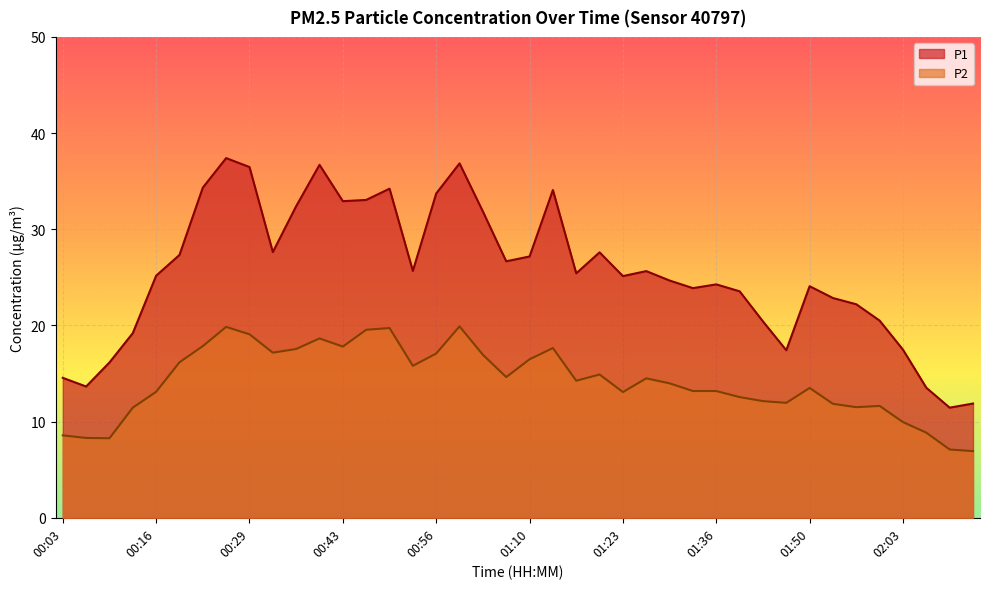

True or false: P1 has a value of 20.5 at 02:00.

True